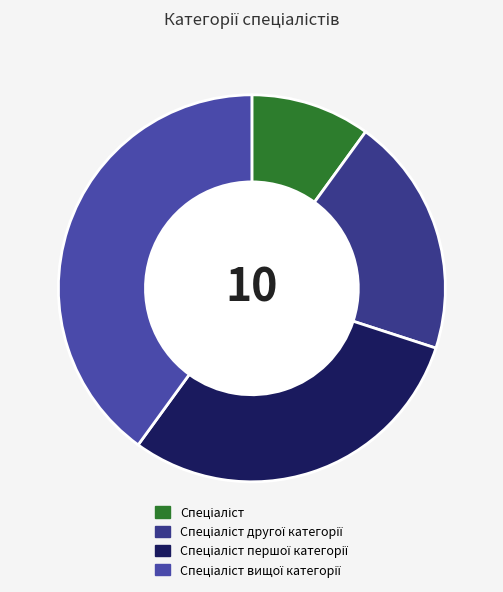

How many segments does this pie chart have?

4